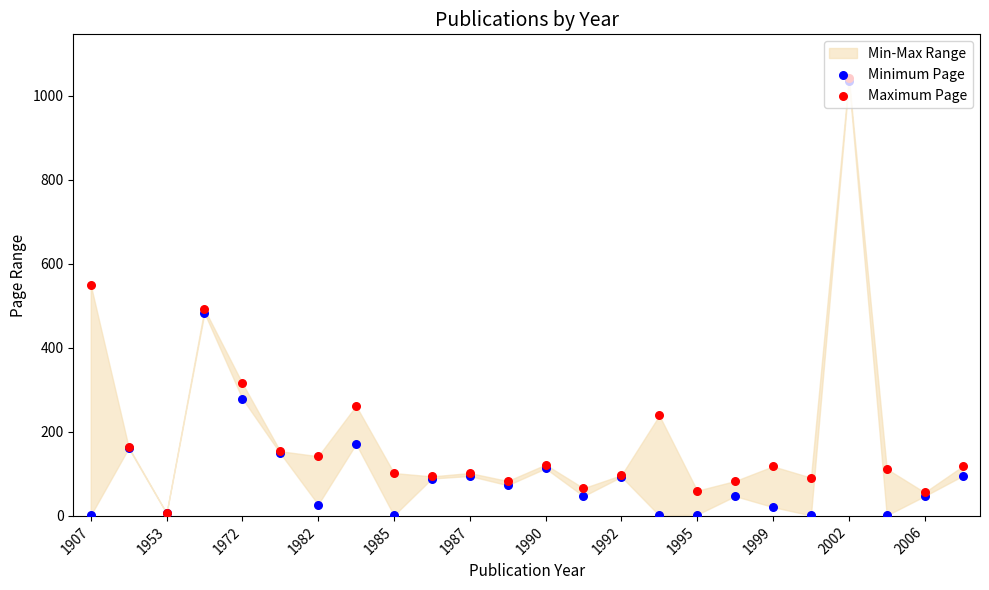

Which series contains the lowest Y value?

Minimum Page